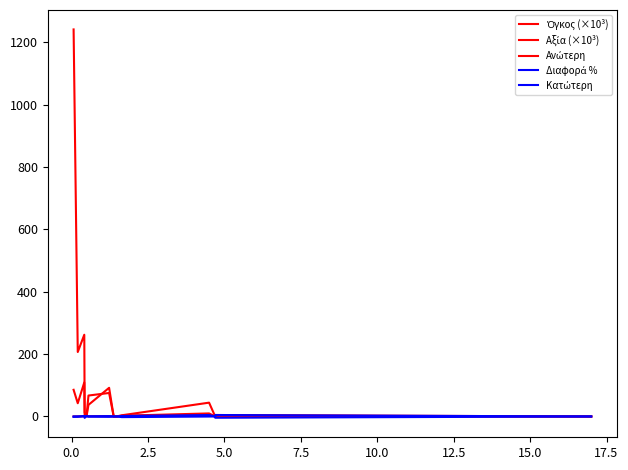

True or false: Διαφορά % and Όγκος (×10³) intersect in this chart.

False